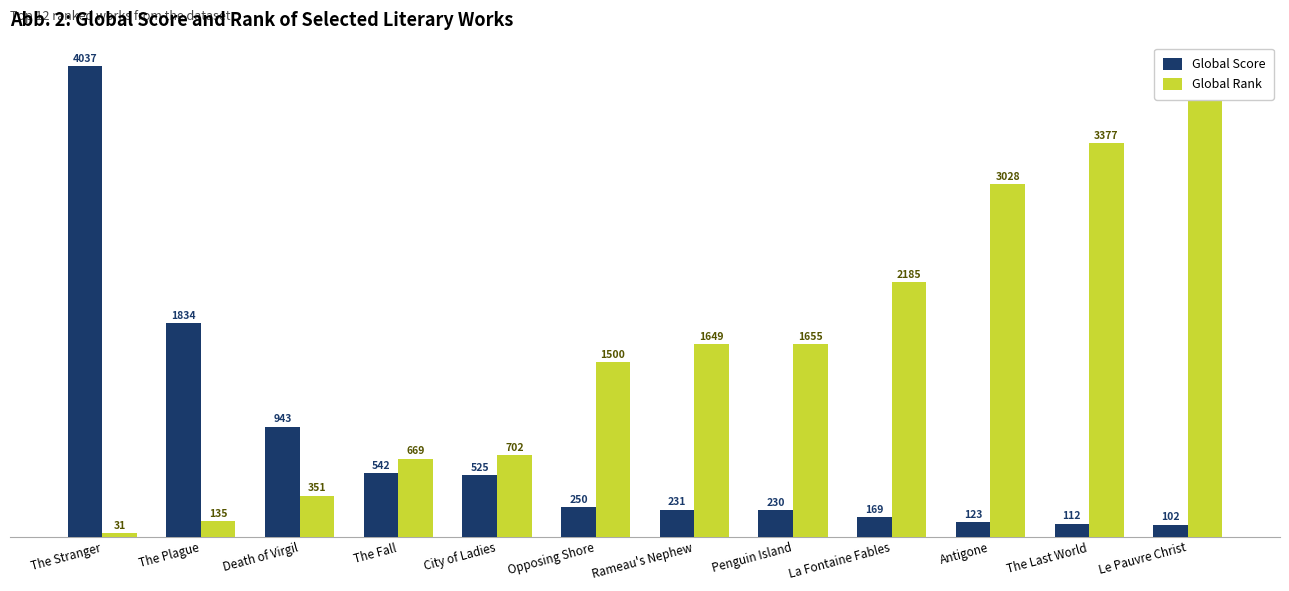

The value of Global Rank at The Plague is 135. True or false?

True